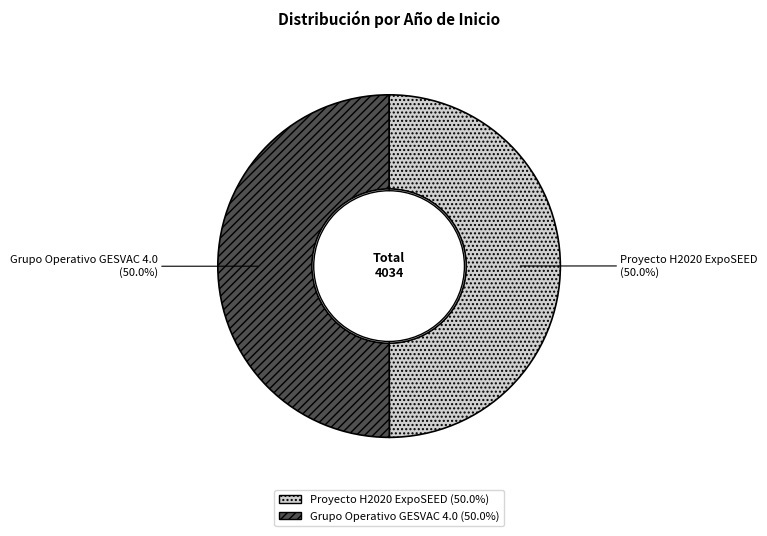

The Grupo Operativo GESVAC 4.0 slice represents 61% of the pie. True or false?

False